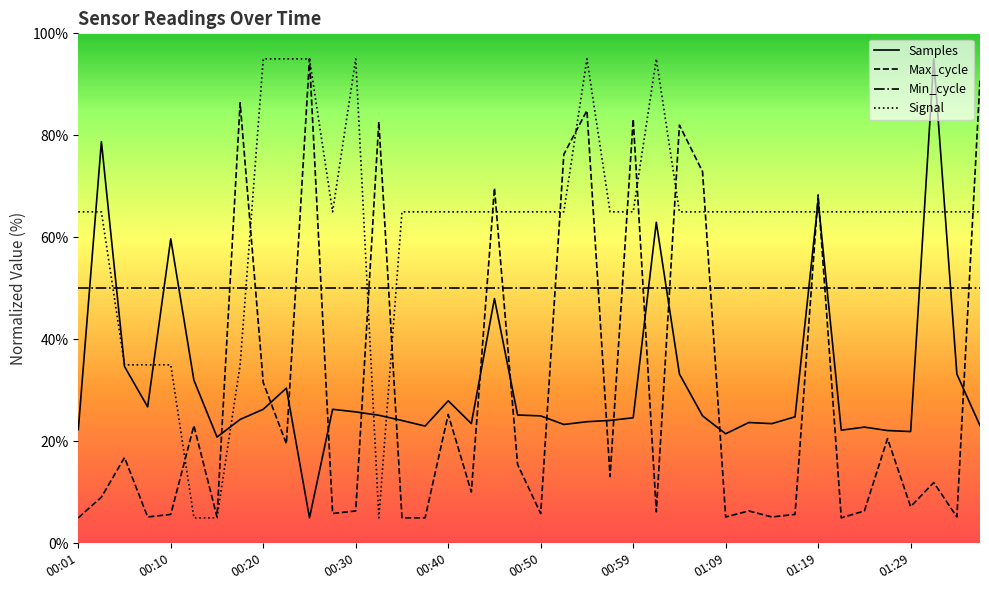

What is the greatest value displayed?

95.0